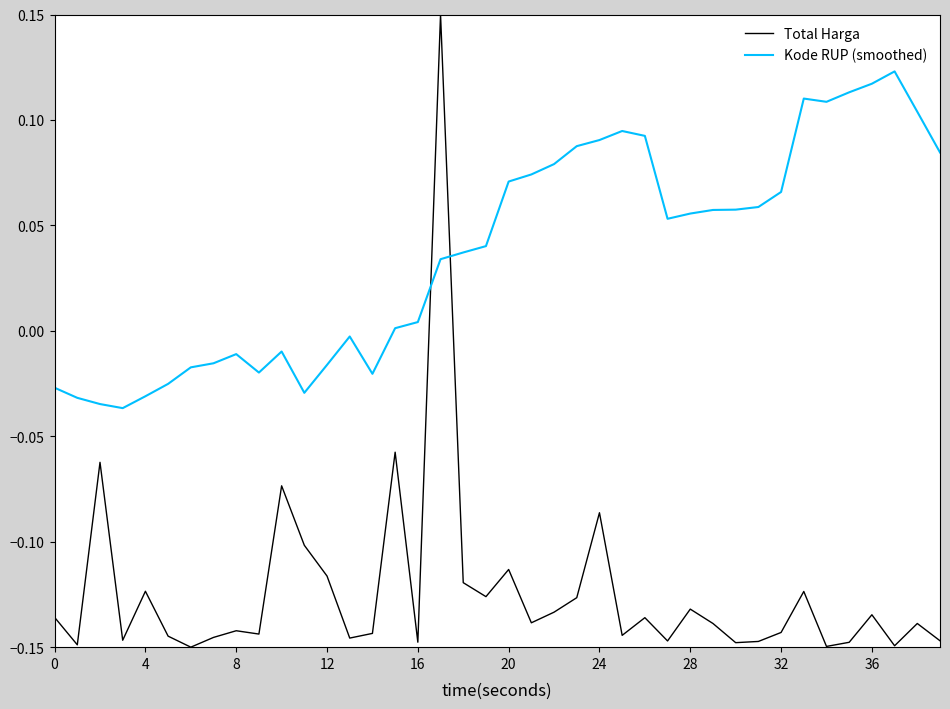

List the series in order of their overall mean, highest first.

Kode RUP (smoothed), Total Harga